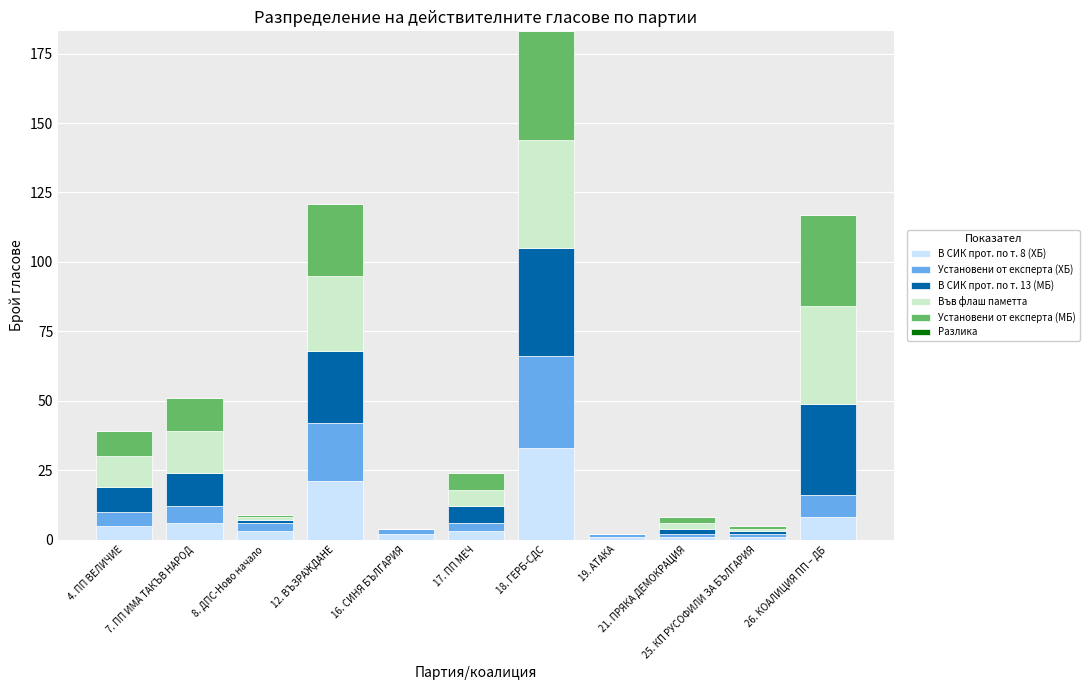

Does the chart contain stacked bars?

Yes